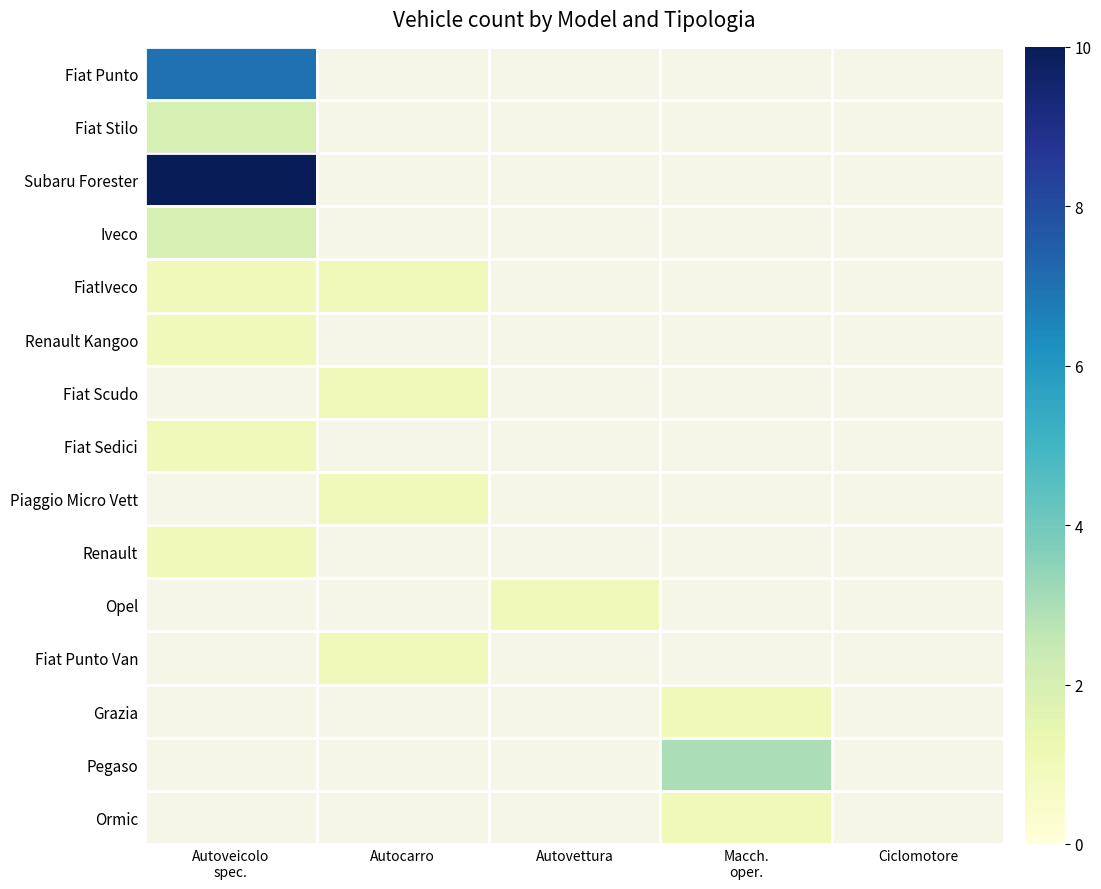

How many data points does each series have?

5